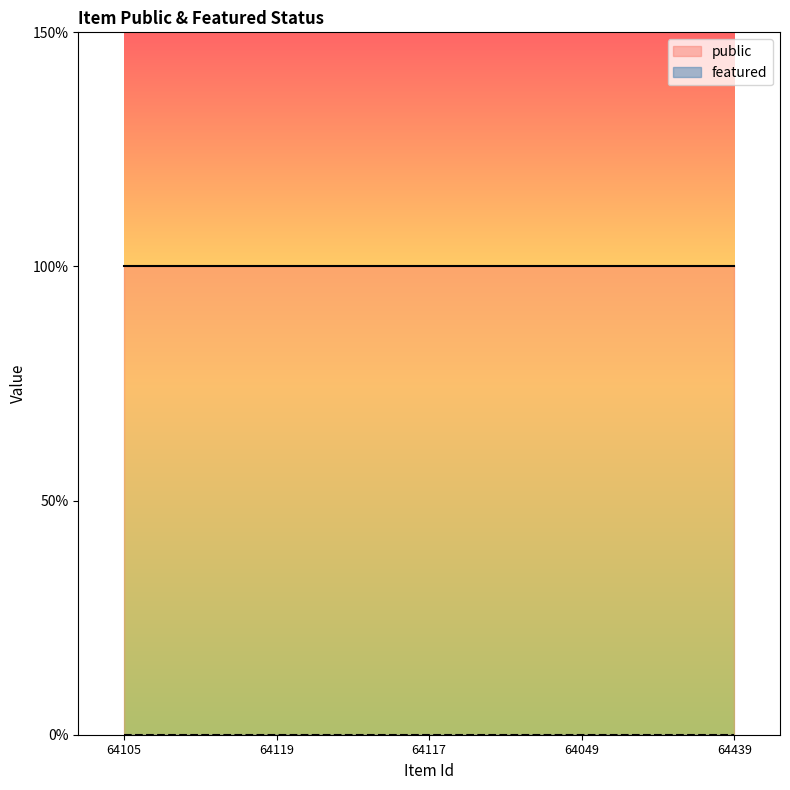

True or false: public and featured cross at least once.

False